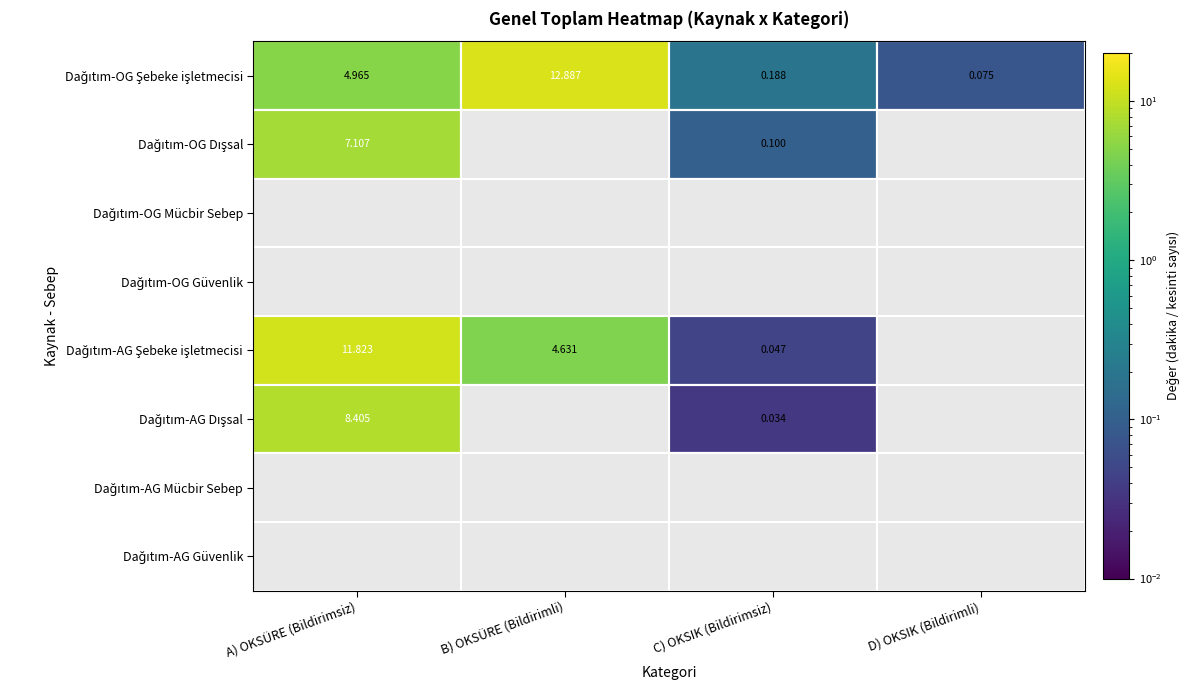

The value of C) OKSIK (Bildirimsiz) at Dağıtım-AG Güvenlik is 0.0. True or false?

True